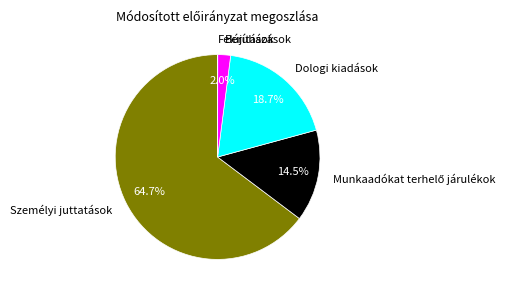

Is Személyi juttatások the majority of the pie?

Yes